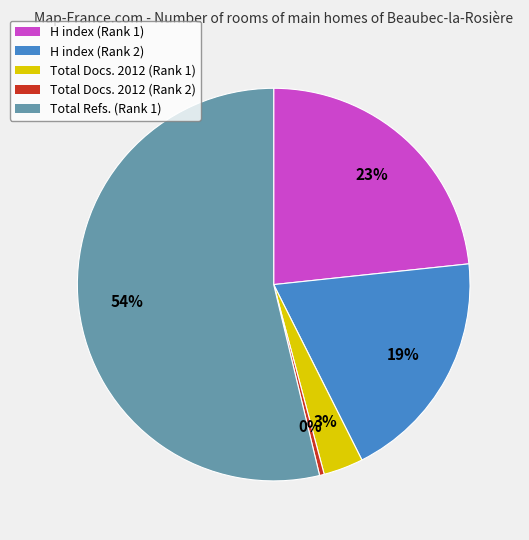

True or false: H index (Rank 1) accounts for 23% of the total.

True